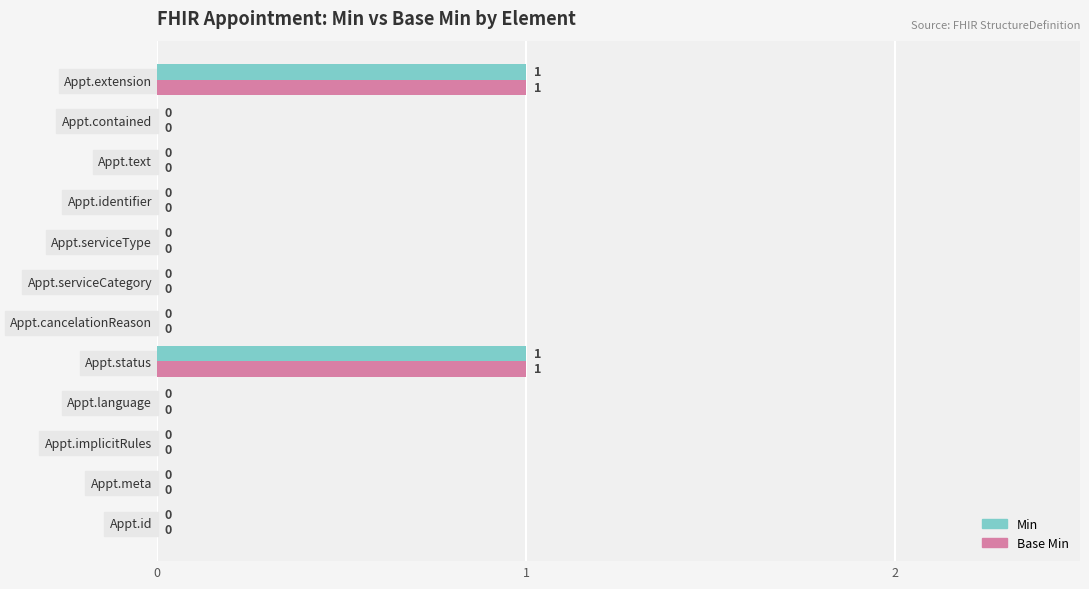

What is the highest value of the Min series?

1